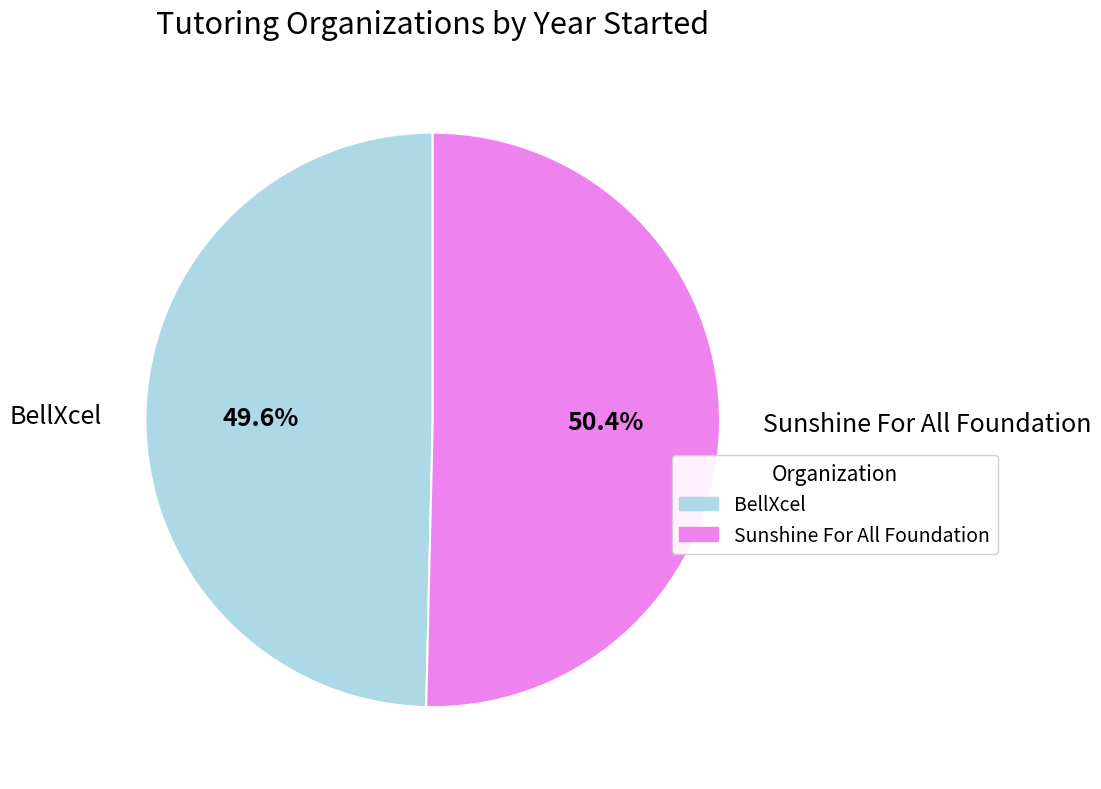

Is it true that BellXcel is 50% of the pie?

True